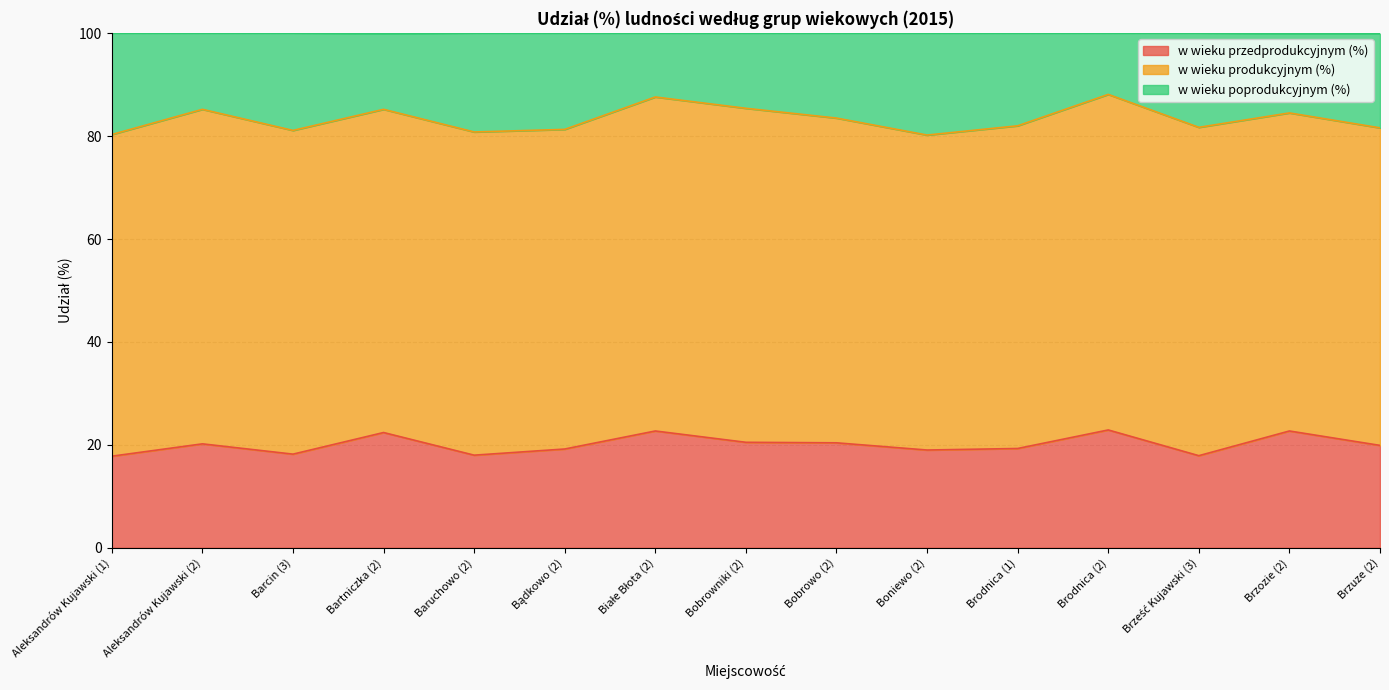

What is the lowest value of the w wieku przedprodukcyjnym (%) series?

17.8